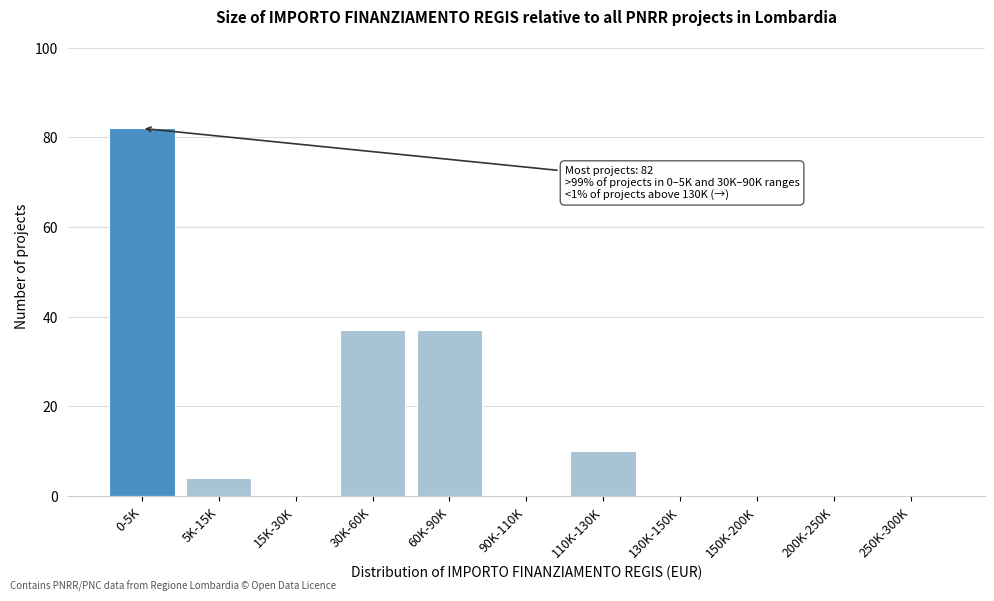

What is the greatest value displayed?

82